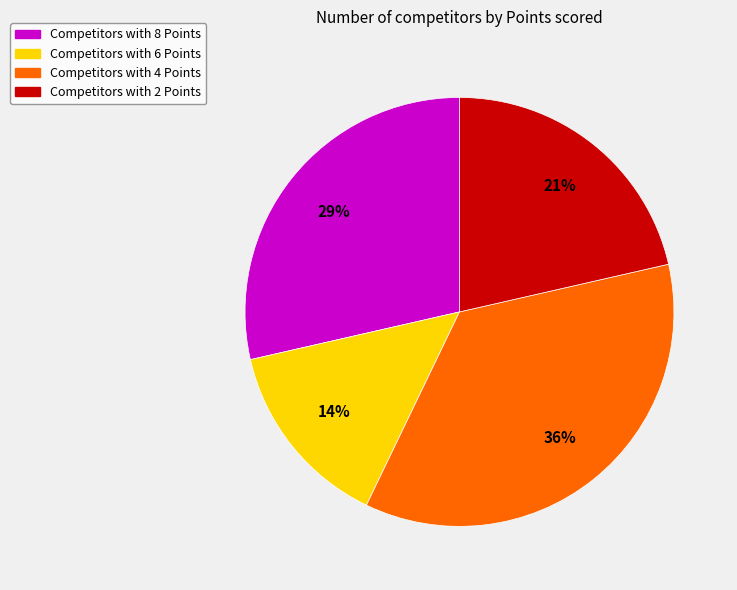

How many segments does this pie chart have?

4